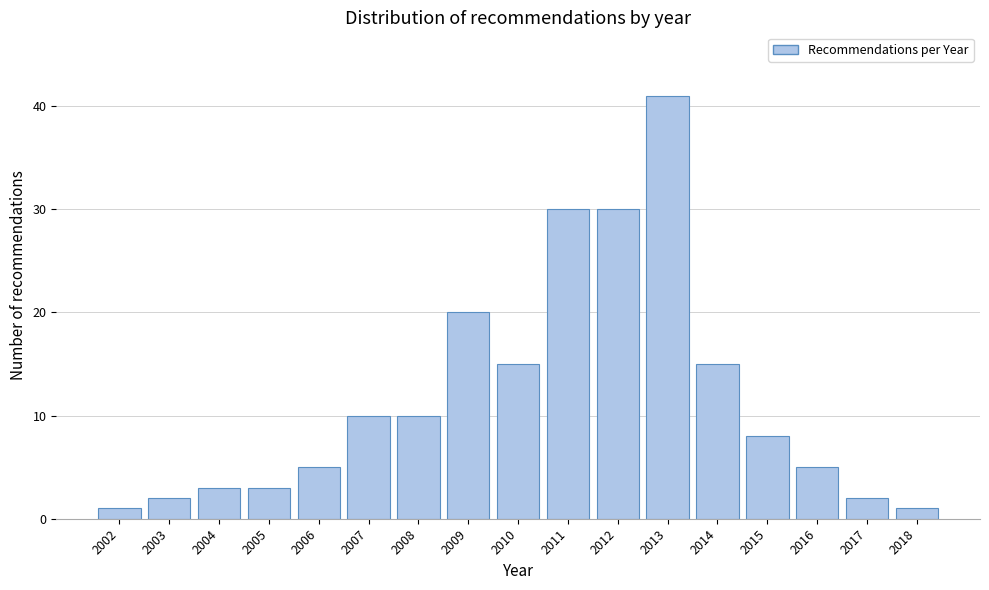

Reading left to right, list all the values displayed in this chart.

1	2	3	3	5	10	10	20	15	30	30	41	15	8	5	2	1